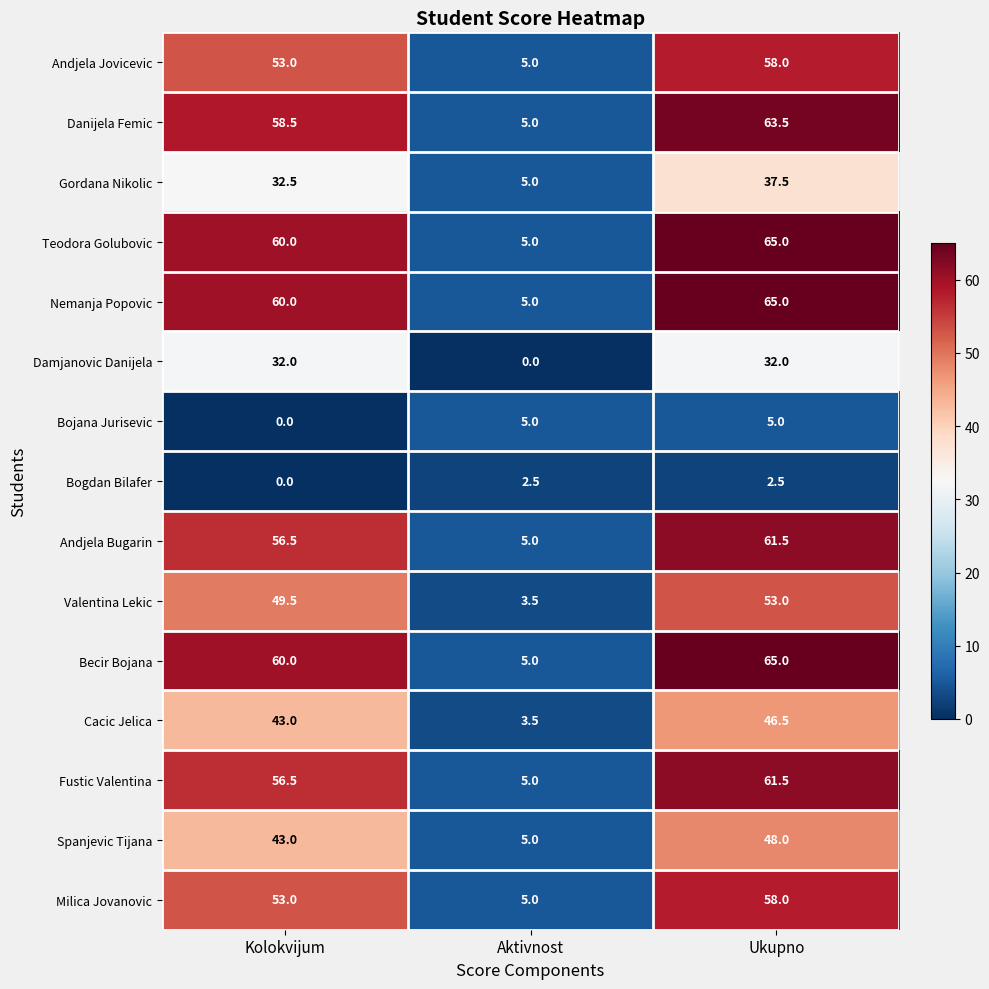

What is the average value of the Danijela Femic series?

42.3